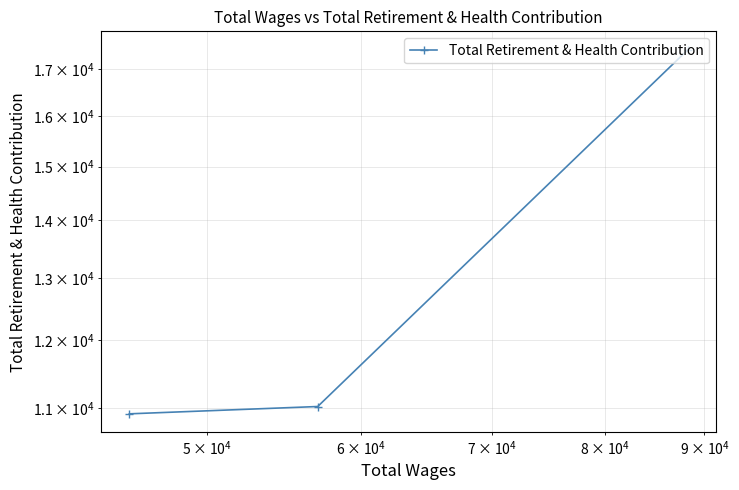

True or false: the data shows 4395 at $\mathdefault{10^{3}}$.

False